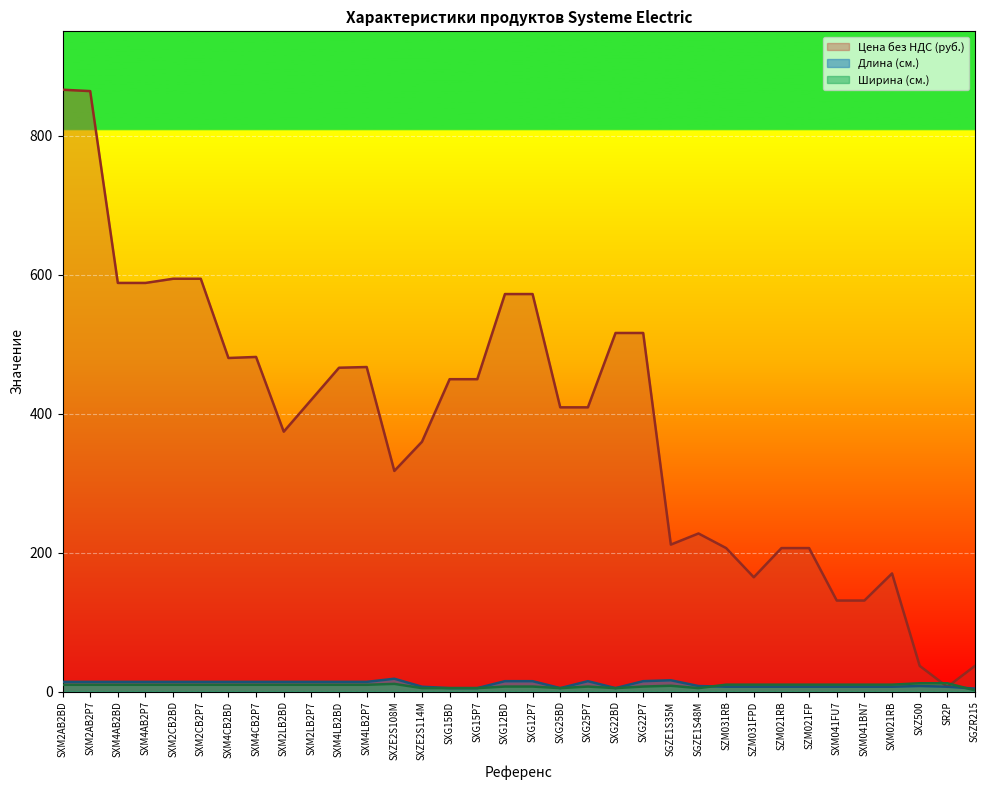

List the labels in order of Цена за единицу тарифа без НДС (руб.) value, largest first.

SXM2AB2BD, SXM2AB2P7, SXM2CB2BD, SXM2CB2P7, SXM4AB2BD, SXM4AB2P7, SXG12BD, SXG12P7, SXG22BD, SXG22P7, SXM4CB2P7, SXM4CB2BD, SXM4LB2P7, SXM4LB2BD, SXG15BD, SXG15P7, SXM2LB2P7, SXG25BD, SXG25P7, SXM2LB2BD, SXZE2S114M, SXZE2S108M, SGZE1S48M, SGZE1S35M, SZM031RB, SZM021RB, SZM021FP, SXM021RB, SZM031FPD, SXM041FU7, SXM041BN7, SXZ500, SGZR215, SR2P